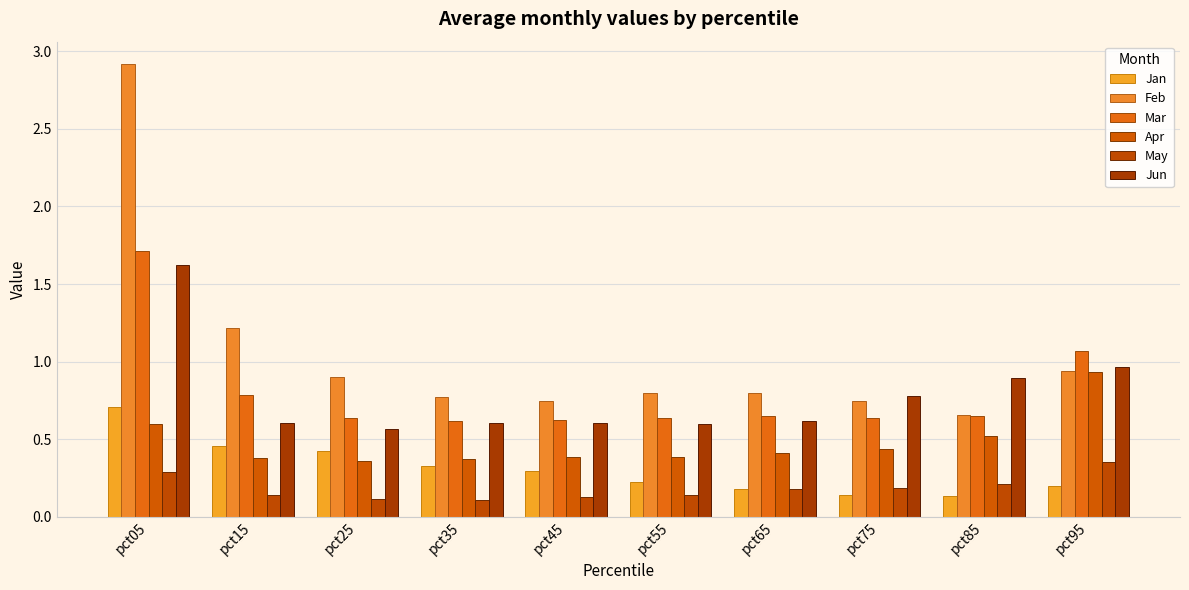

Does the chart contain any negative values?

No